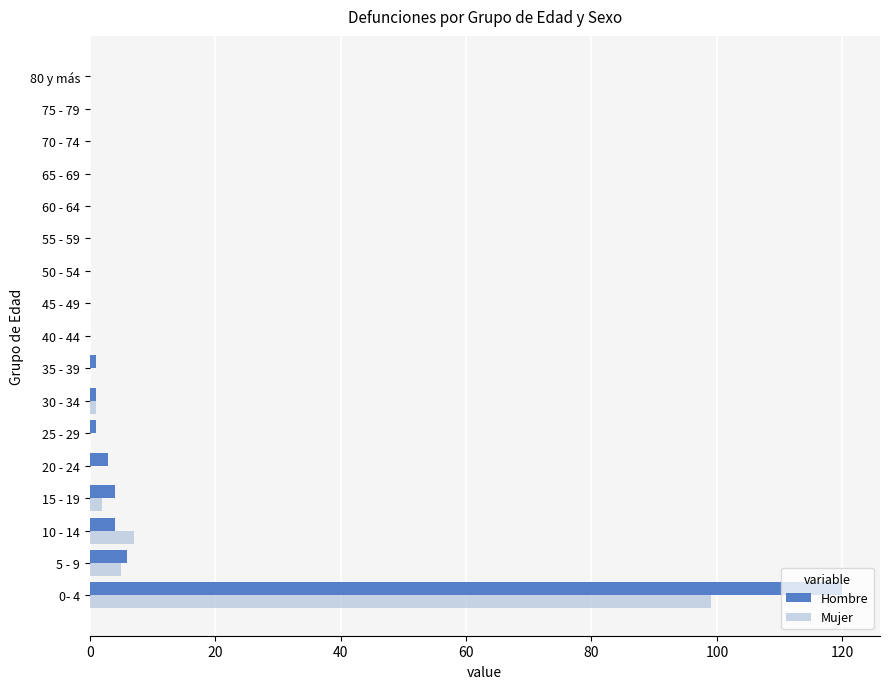

Is it true that Mujer equals 0 at 35 - 39?

True